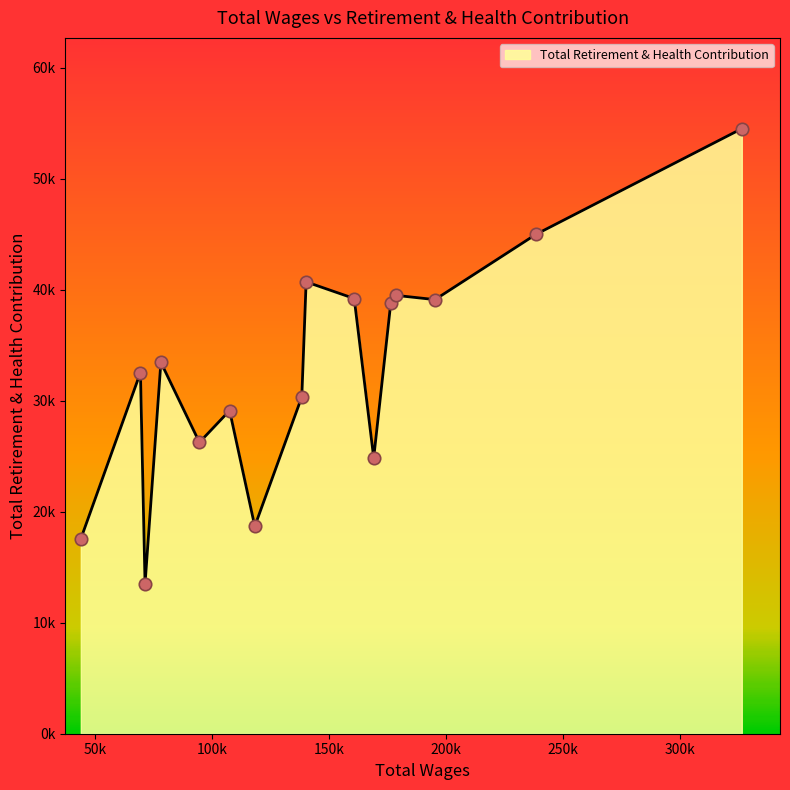

Is this an area chart (filled region under the line)?

Yes